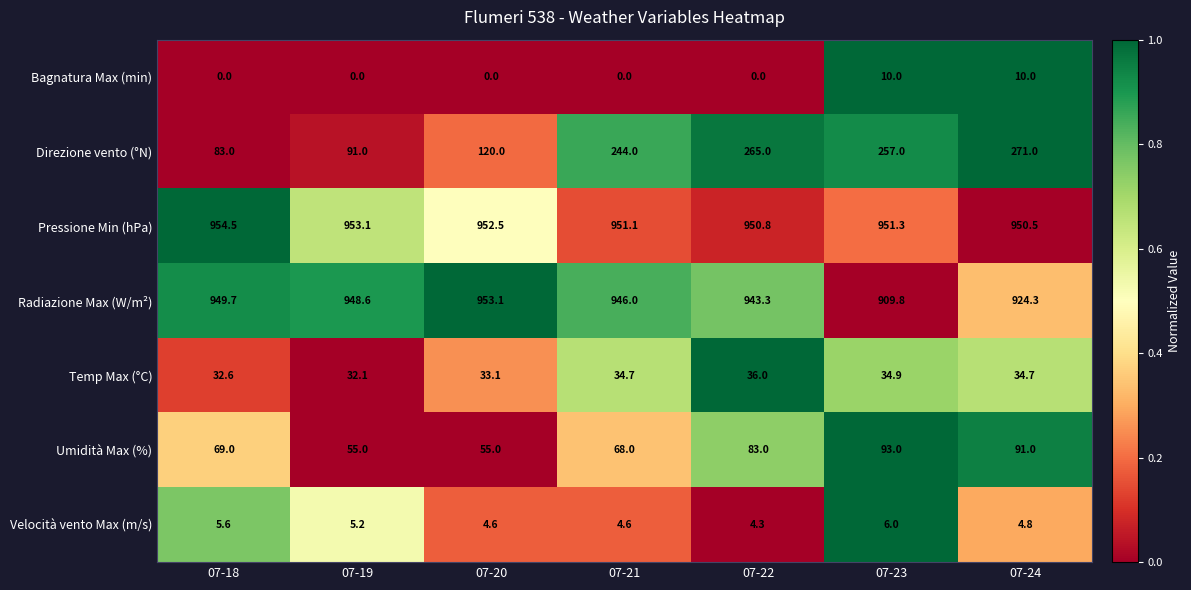

Rank the series by their maximum value, from lowest to highest.

Velocità vento Max (m/s), Bagnatura Max (min), Temp Max (°C), Umidità Max (%), Direzione vento (°N), Radiazione Max (W/m²), Pressione Min (hPa)